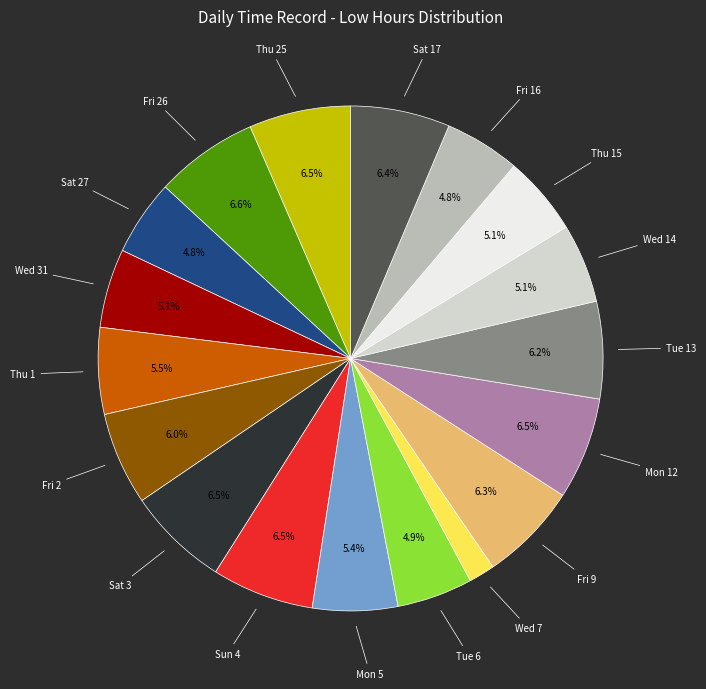

Is there any slice that represents more than half of the pie?

No